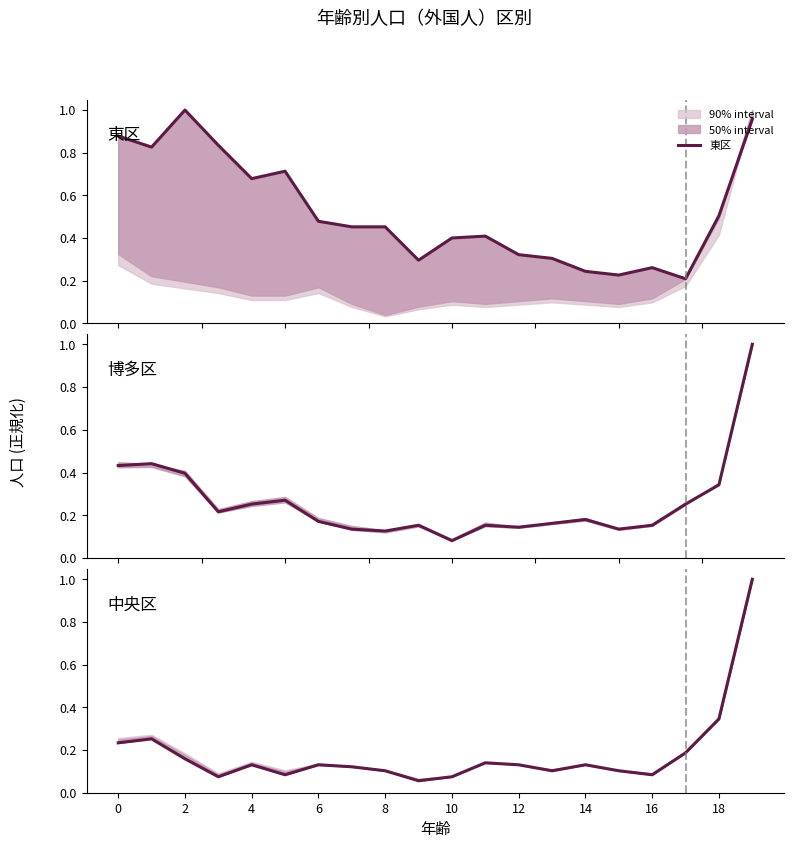

Between which two adjacent categories do 東区 and 博多区 first intersect?

16 and 17